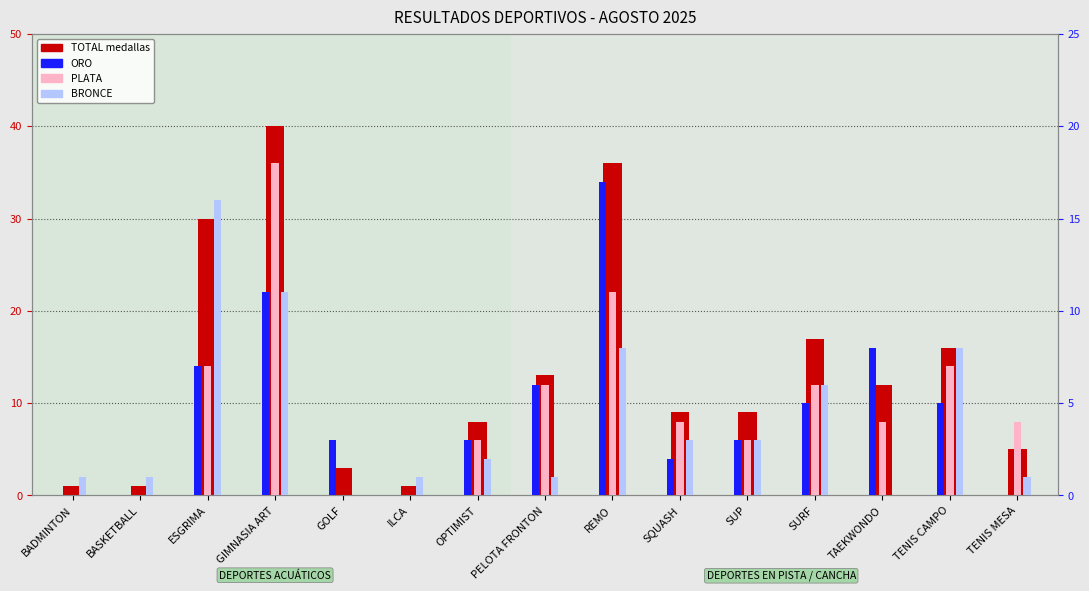

List the labels in order of ORO value, smallest first.

BADMINTON, BASKETBALL, ILCA, TENIS MESA, SQUASH, GOLF, OPTIMIST, SUP, SURF, TENIS CAMPO, PELOTA FRONTON, ESGRIMA, TAEKWONDO, GIMNASIA ART, REMO